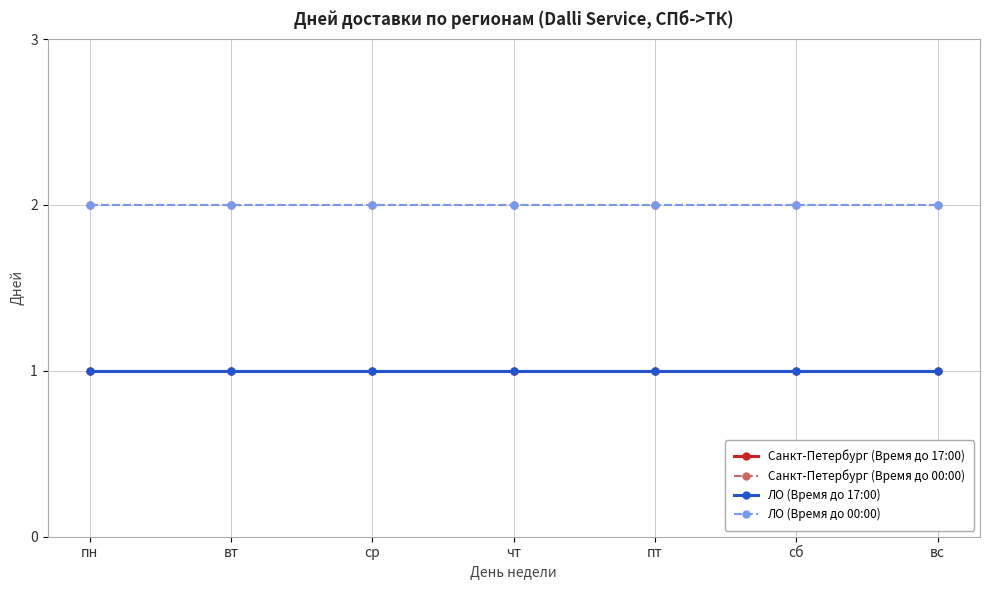

Which series has the largest total across all categories?

Санкт-Петербург (Время до 00:00)